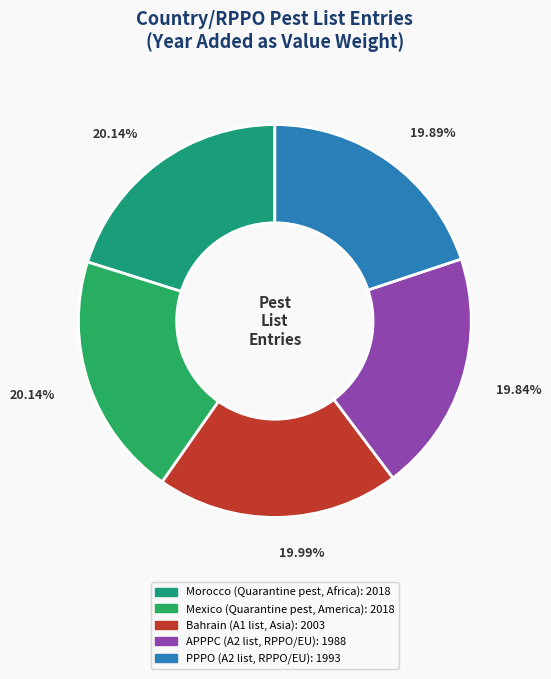

What is the smallest slice in the pie chart?

APPPC